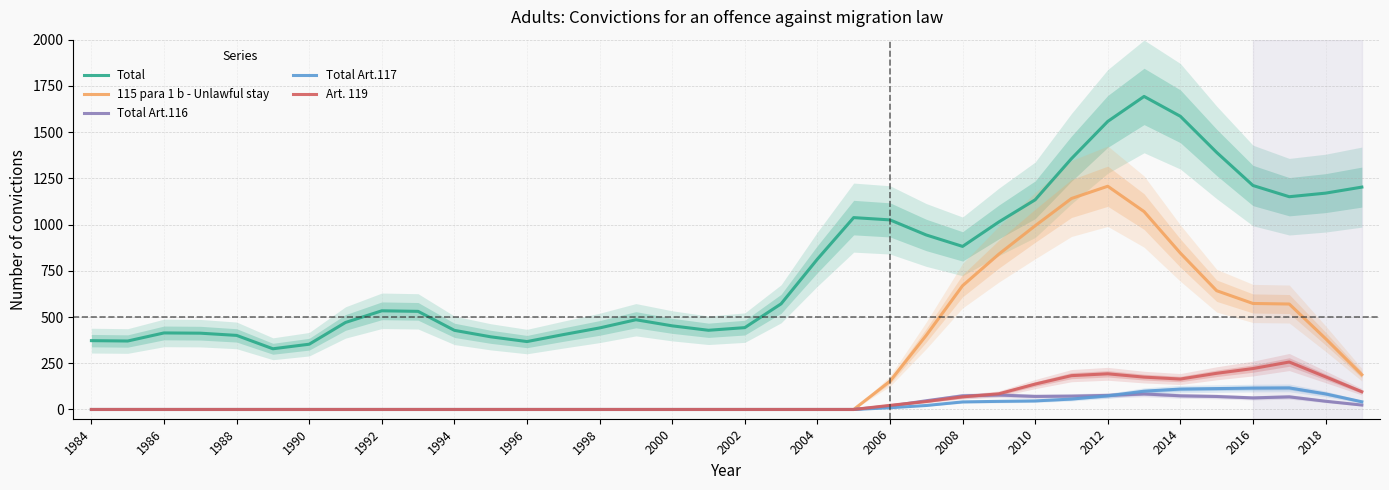

What is the minimum value for Total?

328.3